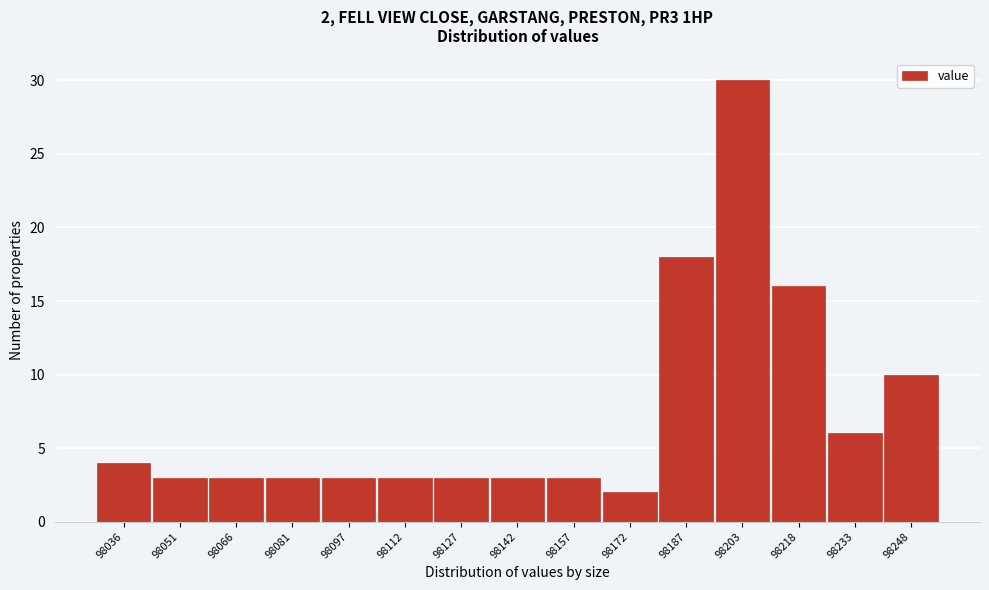

Reading left to right, extract all data points from this chart.

4	3	3	3	3	3	3	3	3	2	18	30	16	6	10